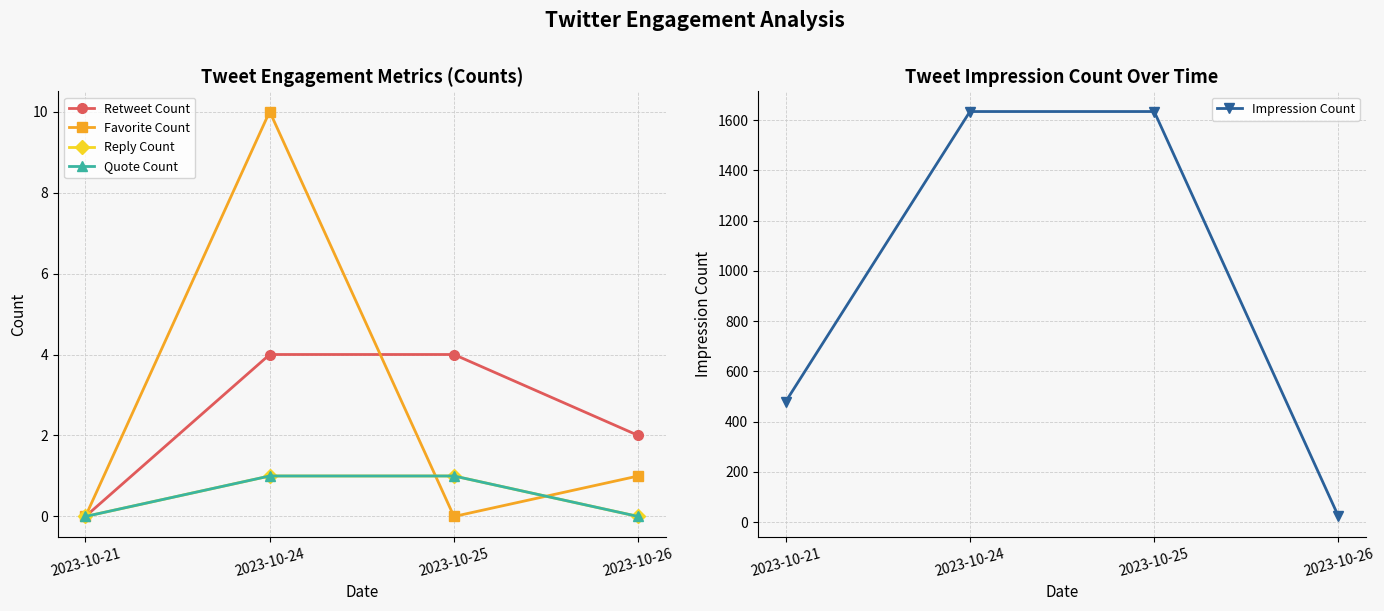

True or false: Impression Count has a value of 34 at 2023-10-26.

False